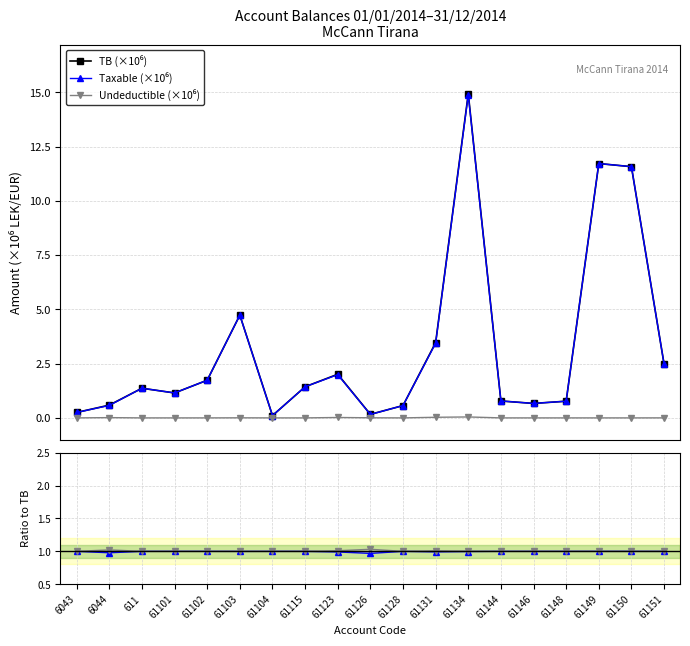

How many interior local valleys does the Taxable/TB series have?

4